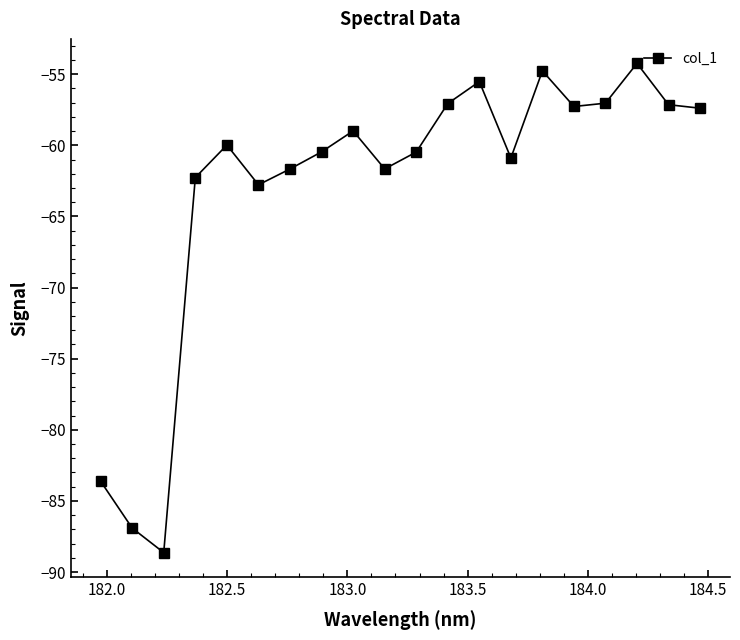

True or false: there are more than 2 points higher than both neighbors.

True